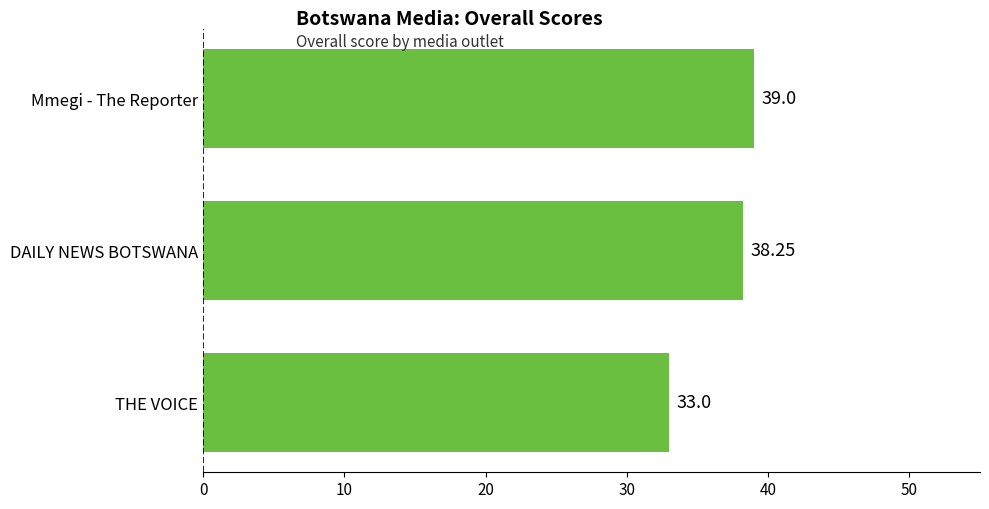

What is the minimum value shown in the chart?

33.0